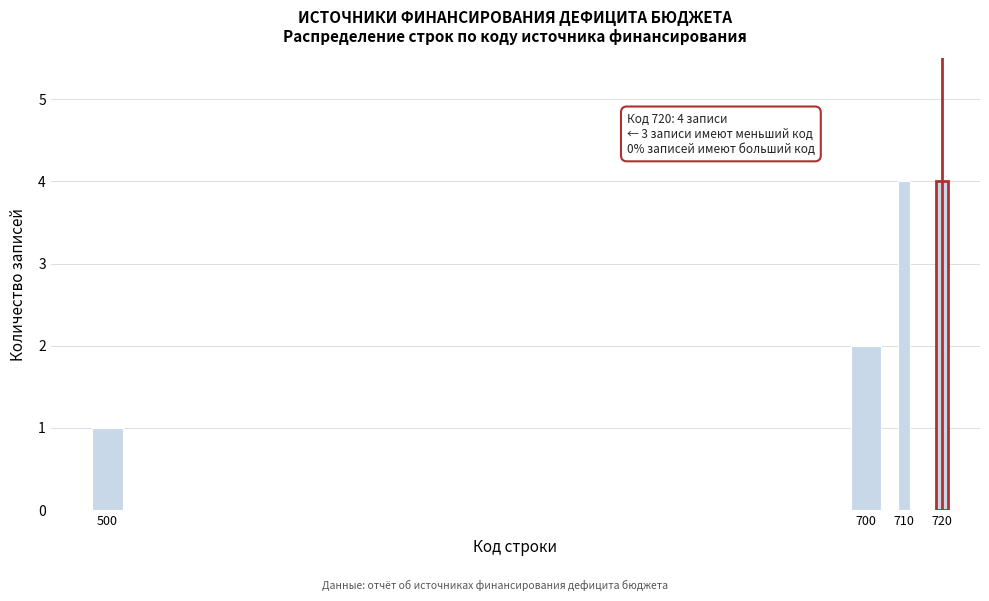

Reading left to right, extract all data points from this chart.

500=1	700=2	710=4	720=4